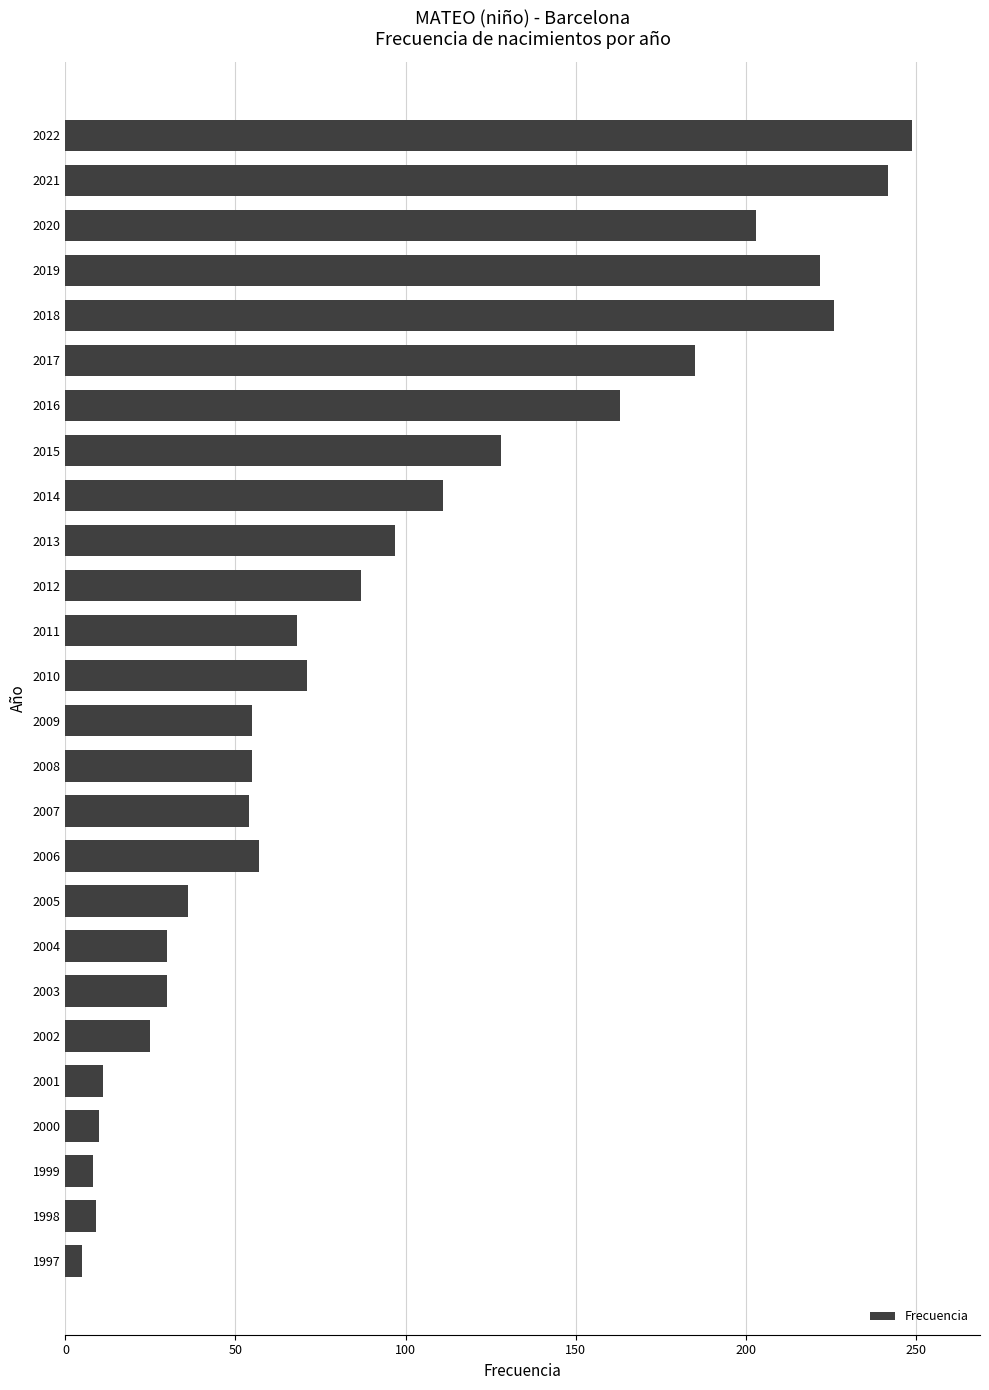

Which category has the lowest value across all series?

1997